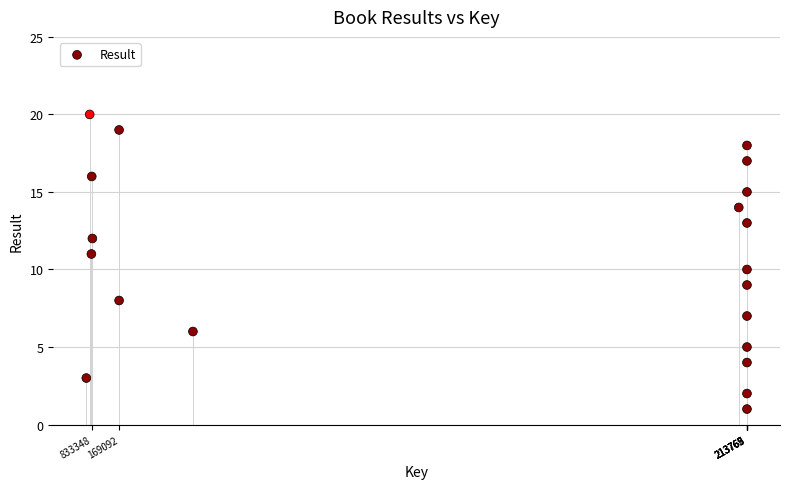

What is the range of Y values (max minus min)?

19